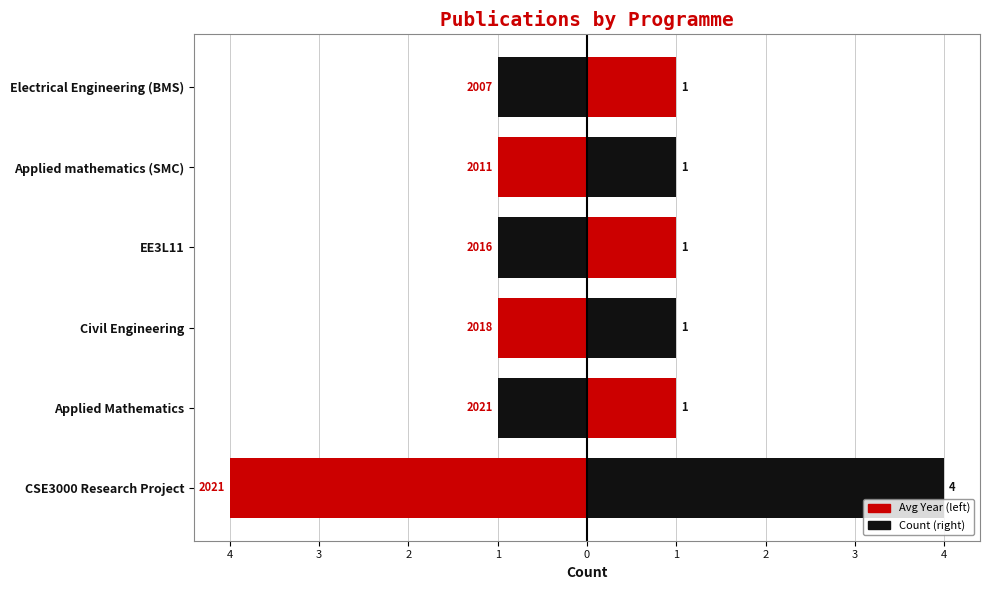

Is it true that Count equals 1 at Applied Mathematics?

True